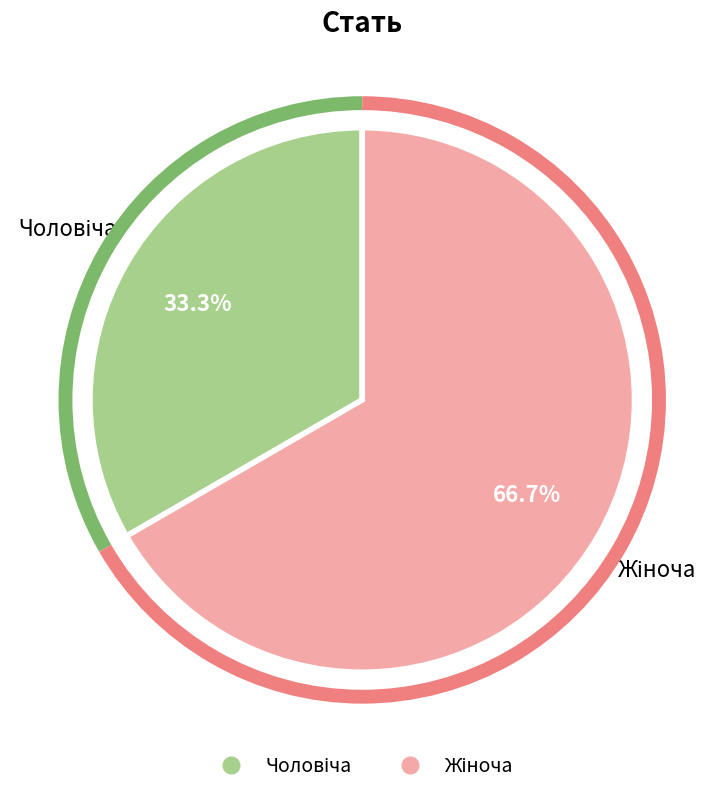

Is there any slice that represents more than half of the pie?

Yes